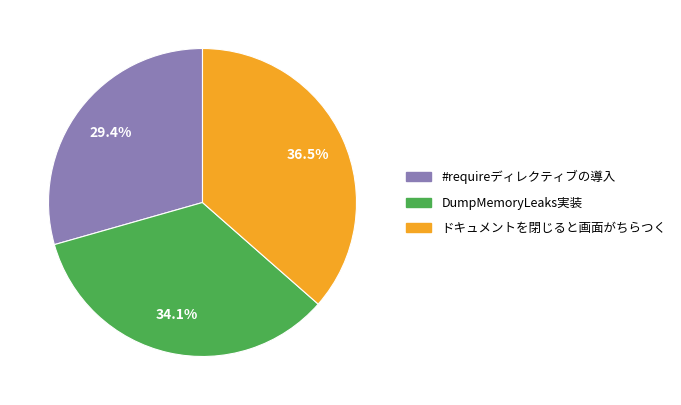

What is the ratio of the value at #requireディレクティブの導入 to the value at ドキュメントを閉じると画面がちらつく?

0.8